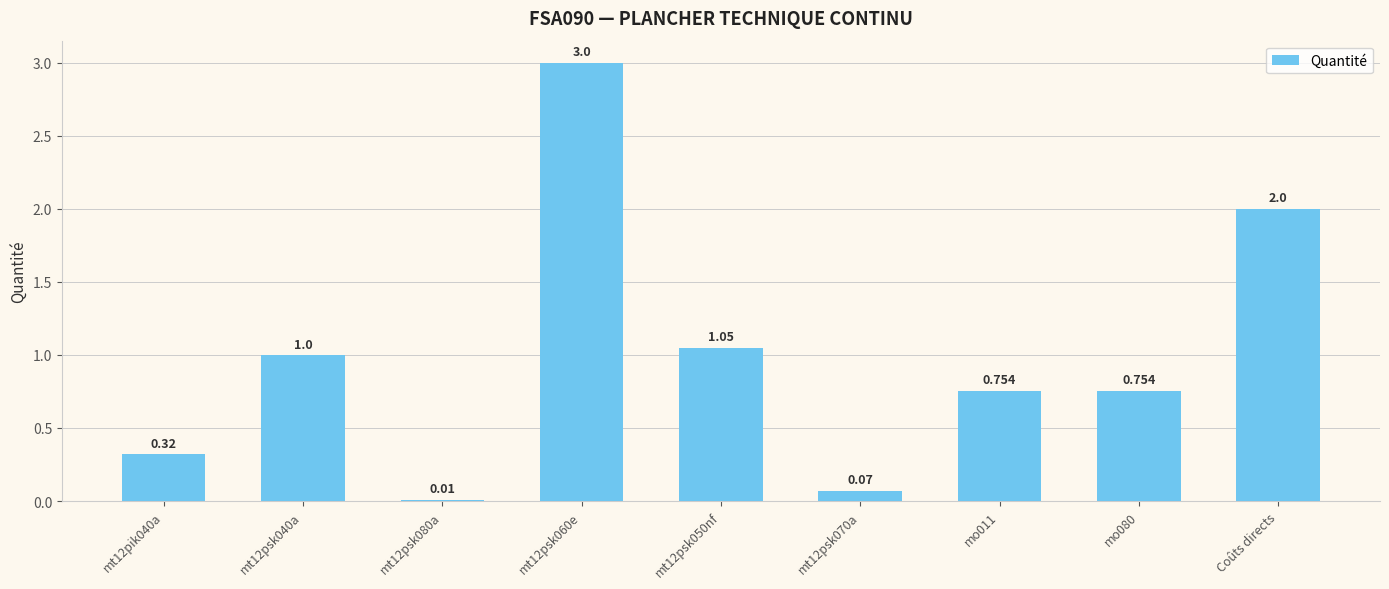

Approximately how many times larger is the value at mt12psk060e compared to mt12psk050nf?

2.9